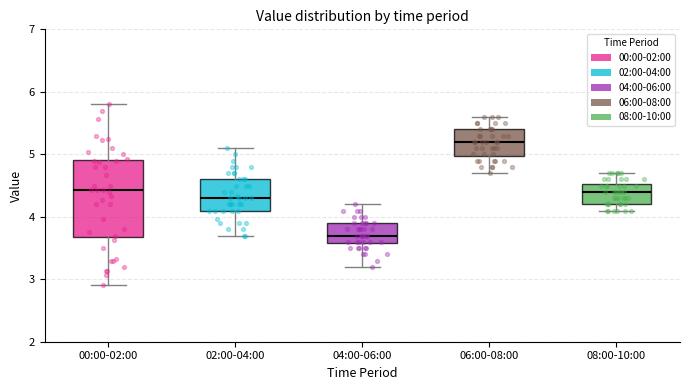

Reading left to right, read every box against the y-axis: the position of its median line, the range the box covers, and the ends of its whiskers. The values are not printed on the chart, so give them approximately, as read against the axis.

00:00-02:00: median 4.4, box 3.7 to 4.9, whiskers 2.9 to 5.8
02:00-04:00: median 4.3, box 4.1 to 4.6, whiskers 3.7 to 5.1
04:00-06:00: median 3.7, box 3.6 to 3.9, whiskers 3.2 to 4.2
06:00-08:00: median 5.2, box 5.0 to 5.4, whiskers 4.7 to 5.6
08:00-10:00: median 4.4, box 4.2 to 4.5, whiskers 4.1 to 4.7